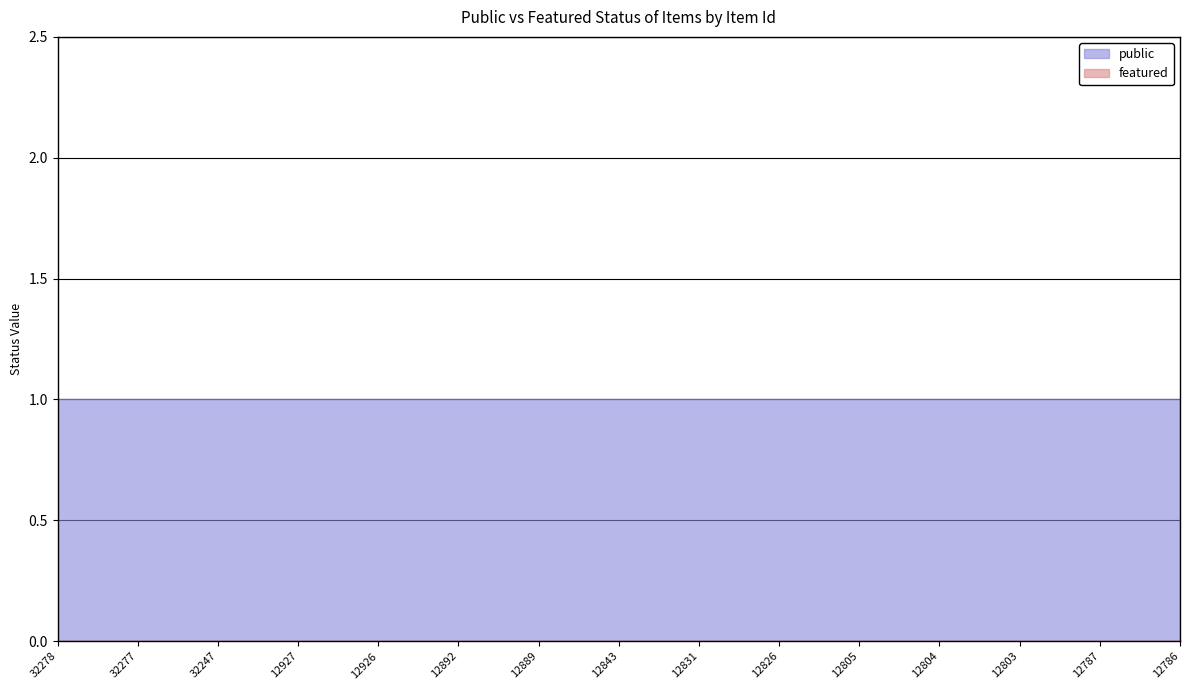

True or false: featured and public intersect in this chart.

False